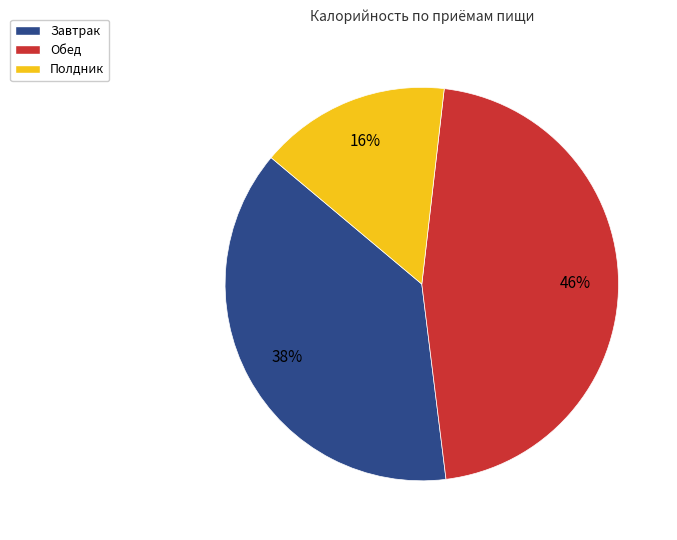

To the nearest percent, what is the combined percentage of Завтрак and Обед?

84%